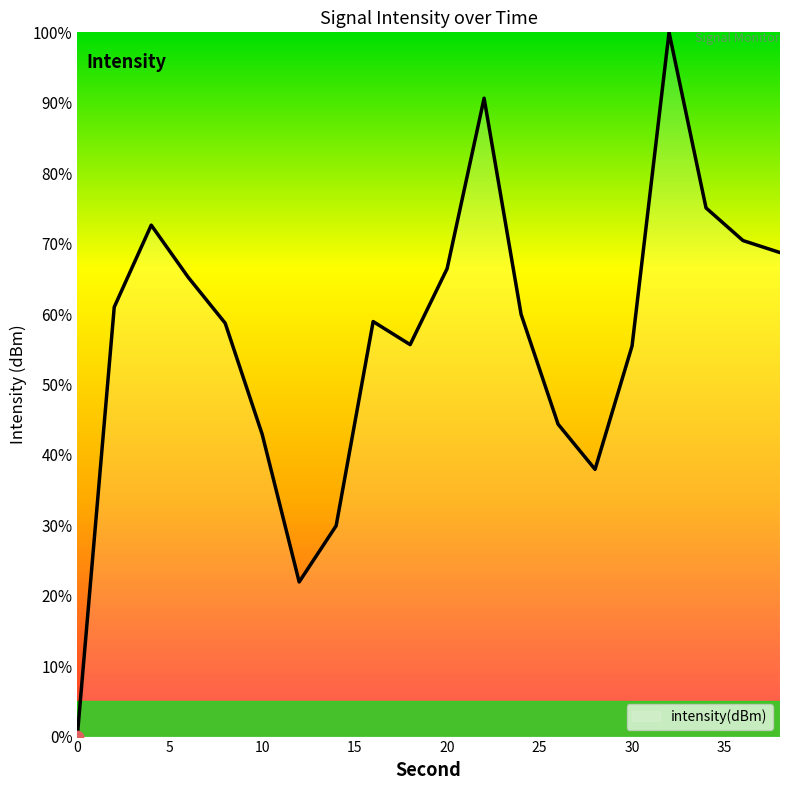

Is this an area chart (filled region under the line)?

Yes